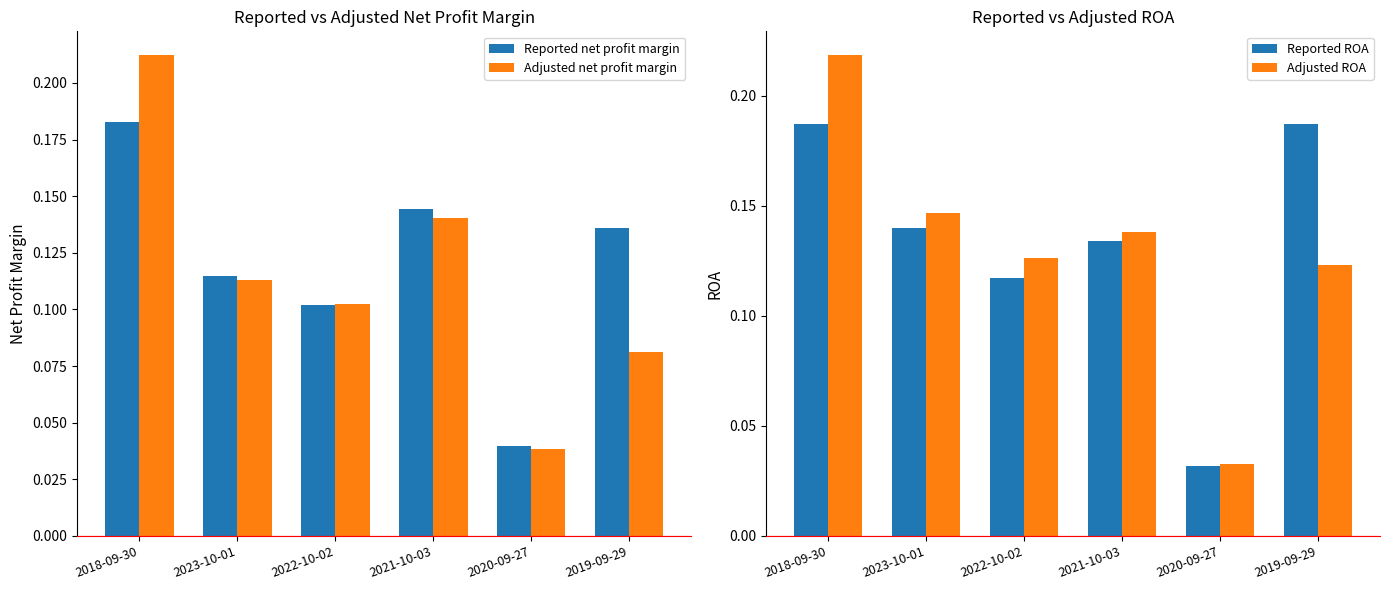

What is the label of the 1st bar from the left?

2018-09-30